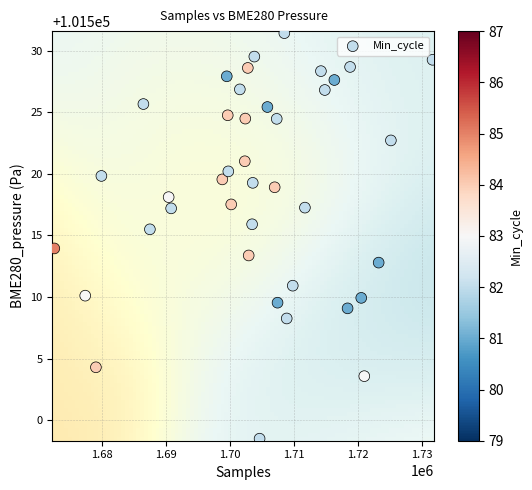

What is the range of X values (max minus min)?

59117.0